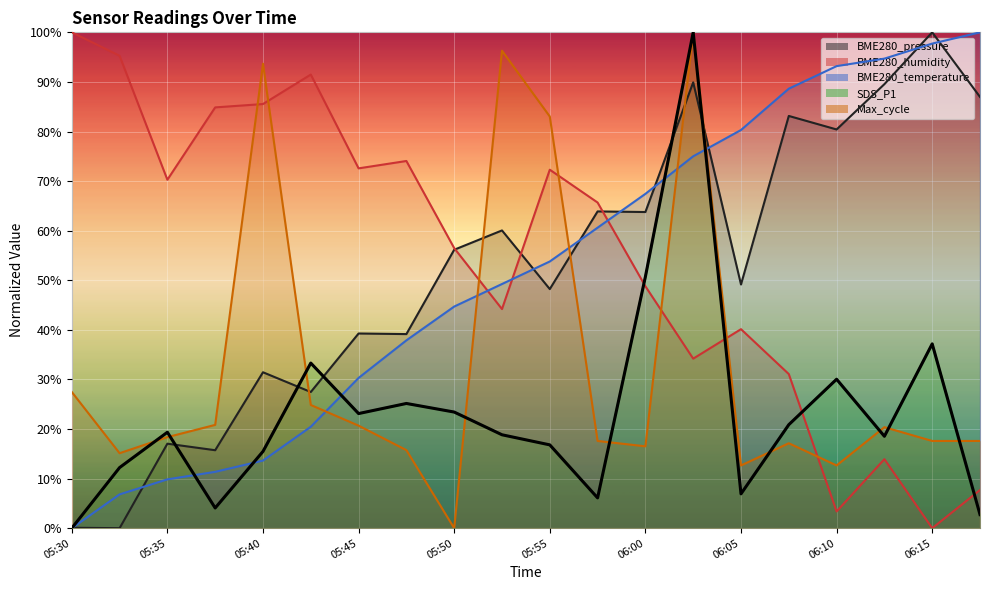

What is the difference between the highest and lowest values at 05:52?

77.5